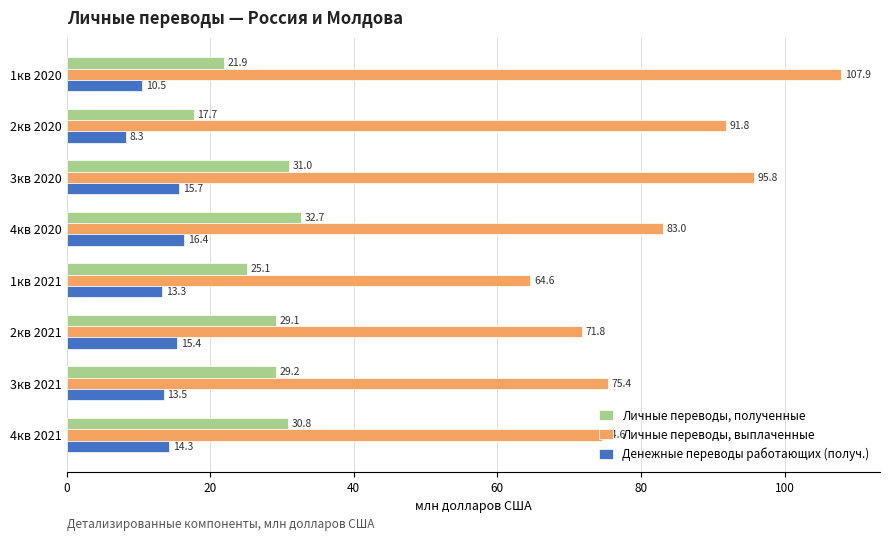

True or false: Денежные переводы работающих (получ.) has a value of 7.8 at 3кв 2021.

False